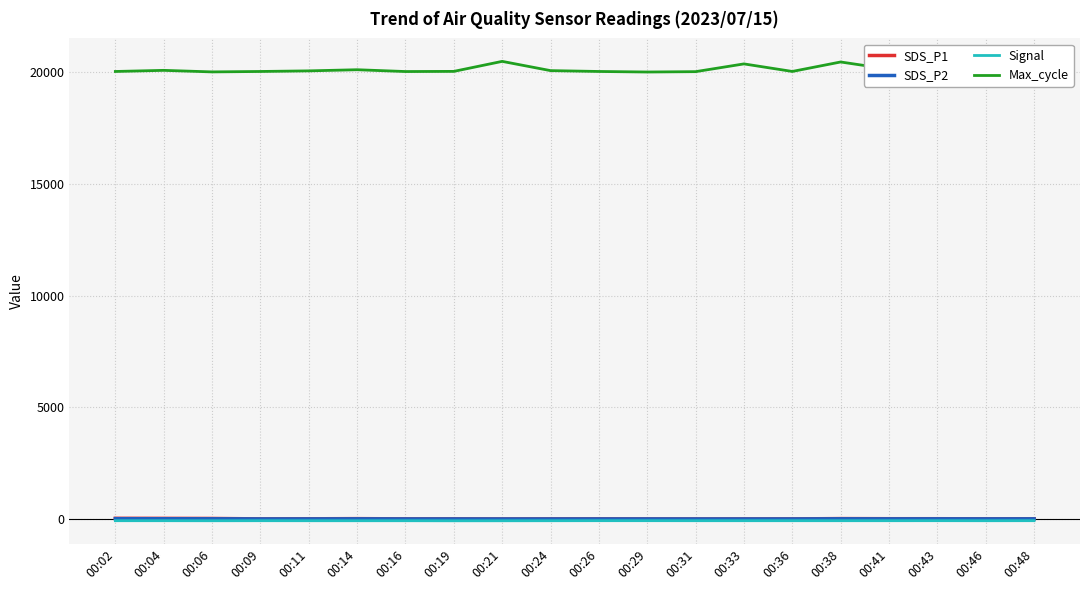

Which series has the largest total across all categories?

Max_cycle